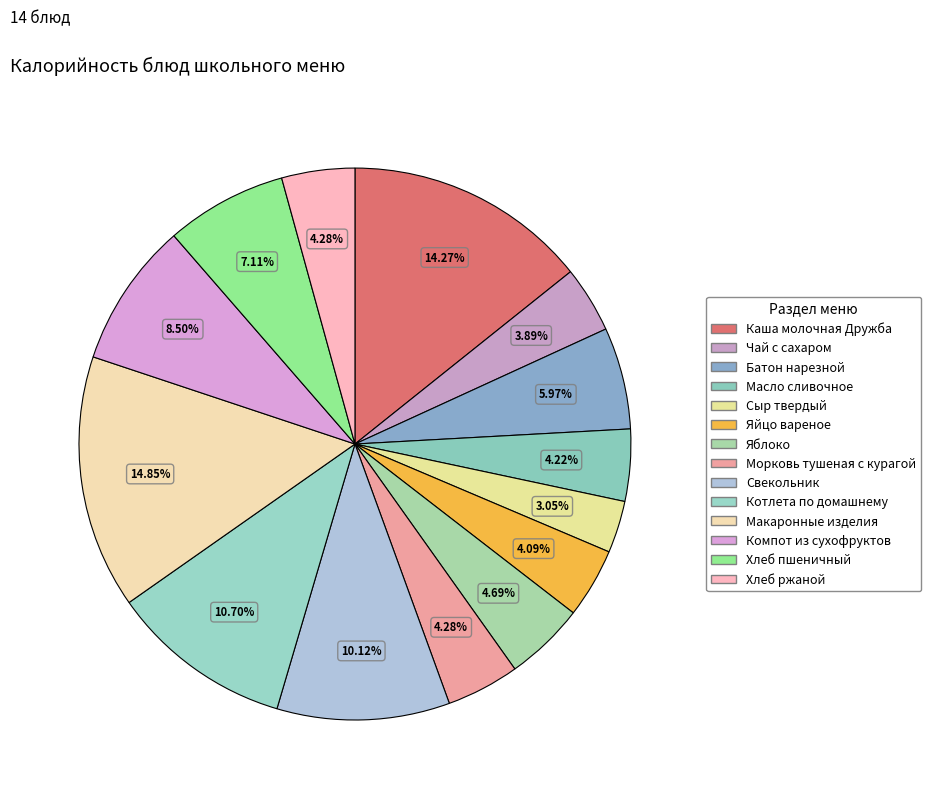

Which has a higher value, Морковь тушеная с курагой or Масло сливочное?

Морковь тушеная с курагой